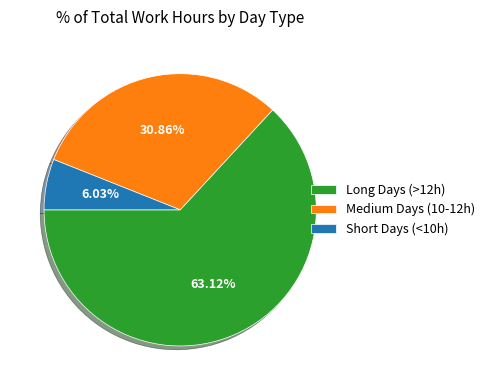

To the nearest percent, what is the average slice percentage?

33%